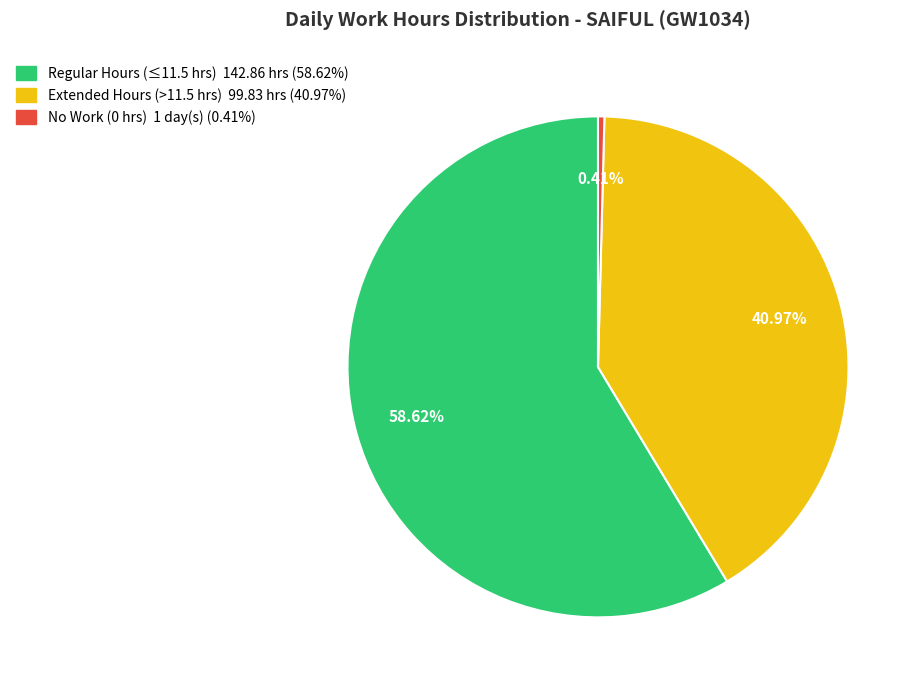

Does any single category account for the majority?

Yes